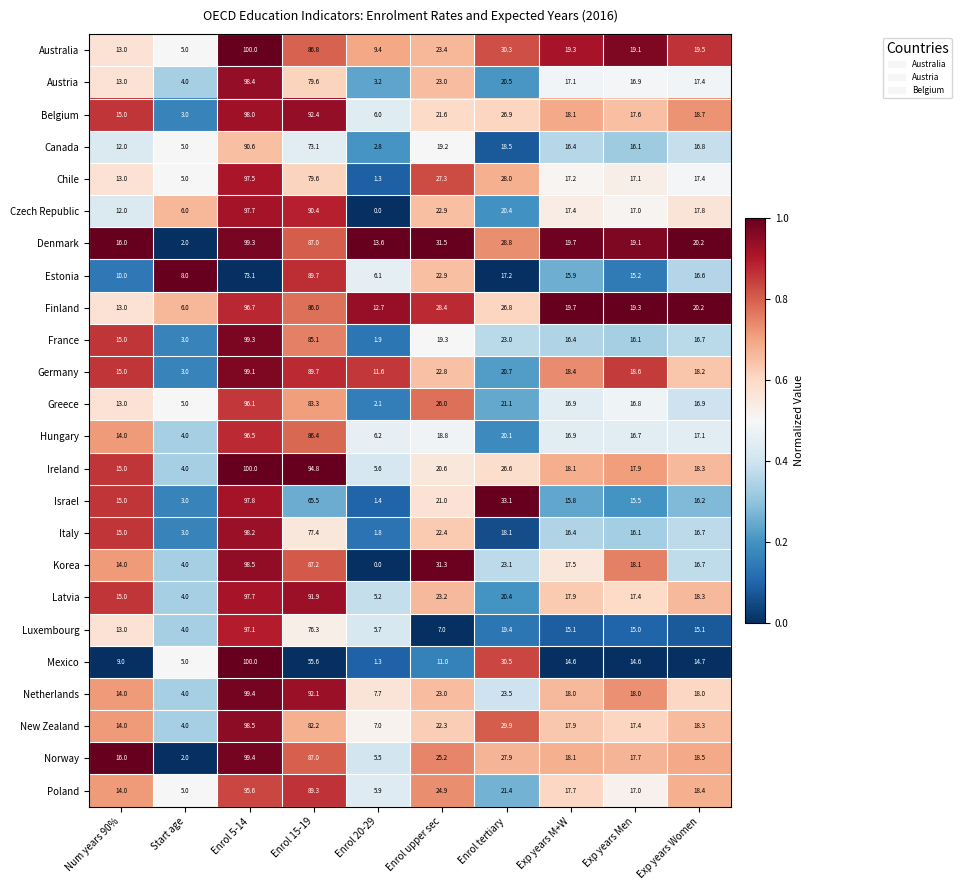

The France series shows 60.7 at Enrol 5-14. True or false?

False